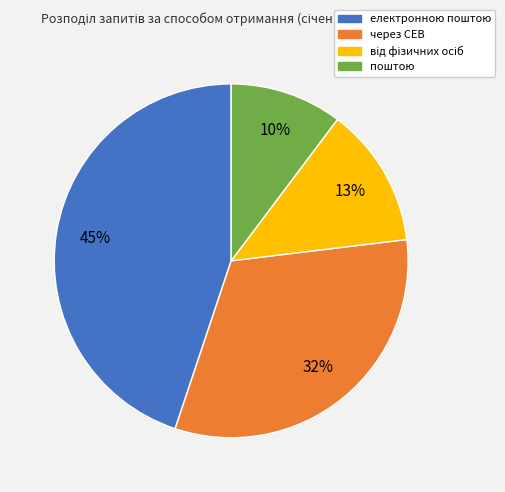

What is the largest slice in the pie chart?

електронною поштою